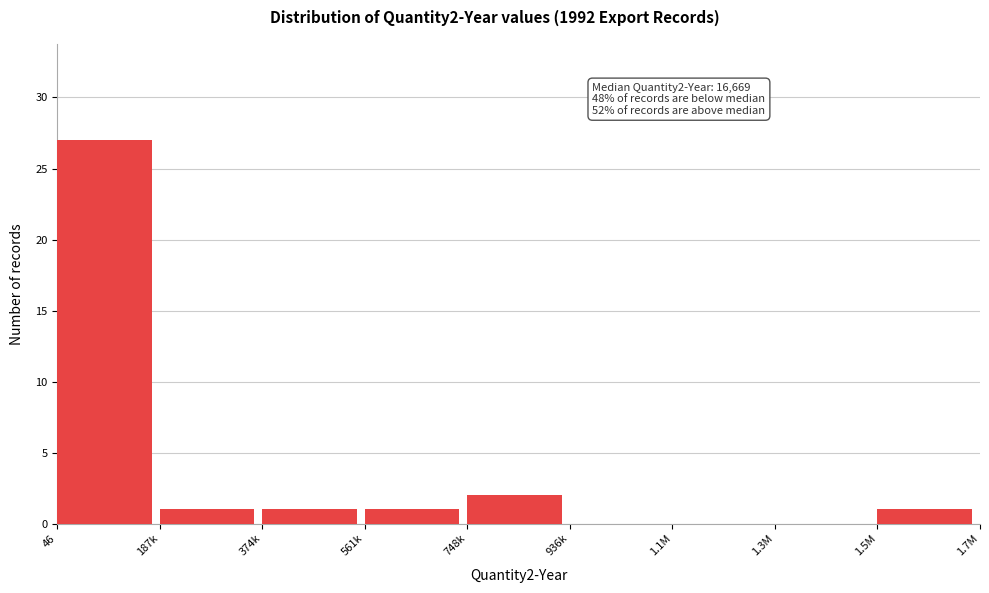

Reading right to left, what are all the values shown in this chart?

1.5M=1	1.3M=0	1.1M=0	936k=0	748k=2	561k=1	374k=1	187k=1	46=27